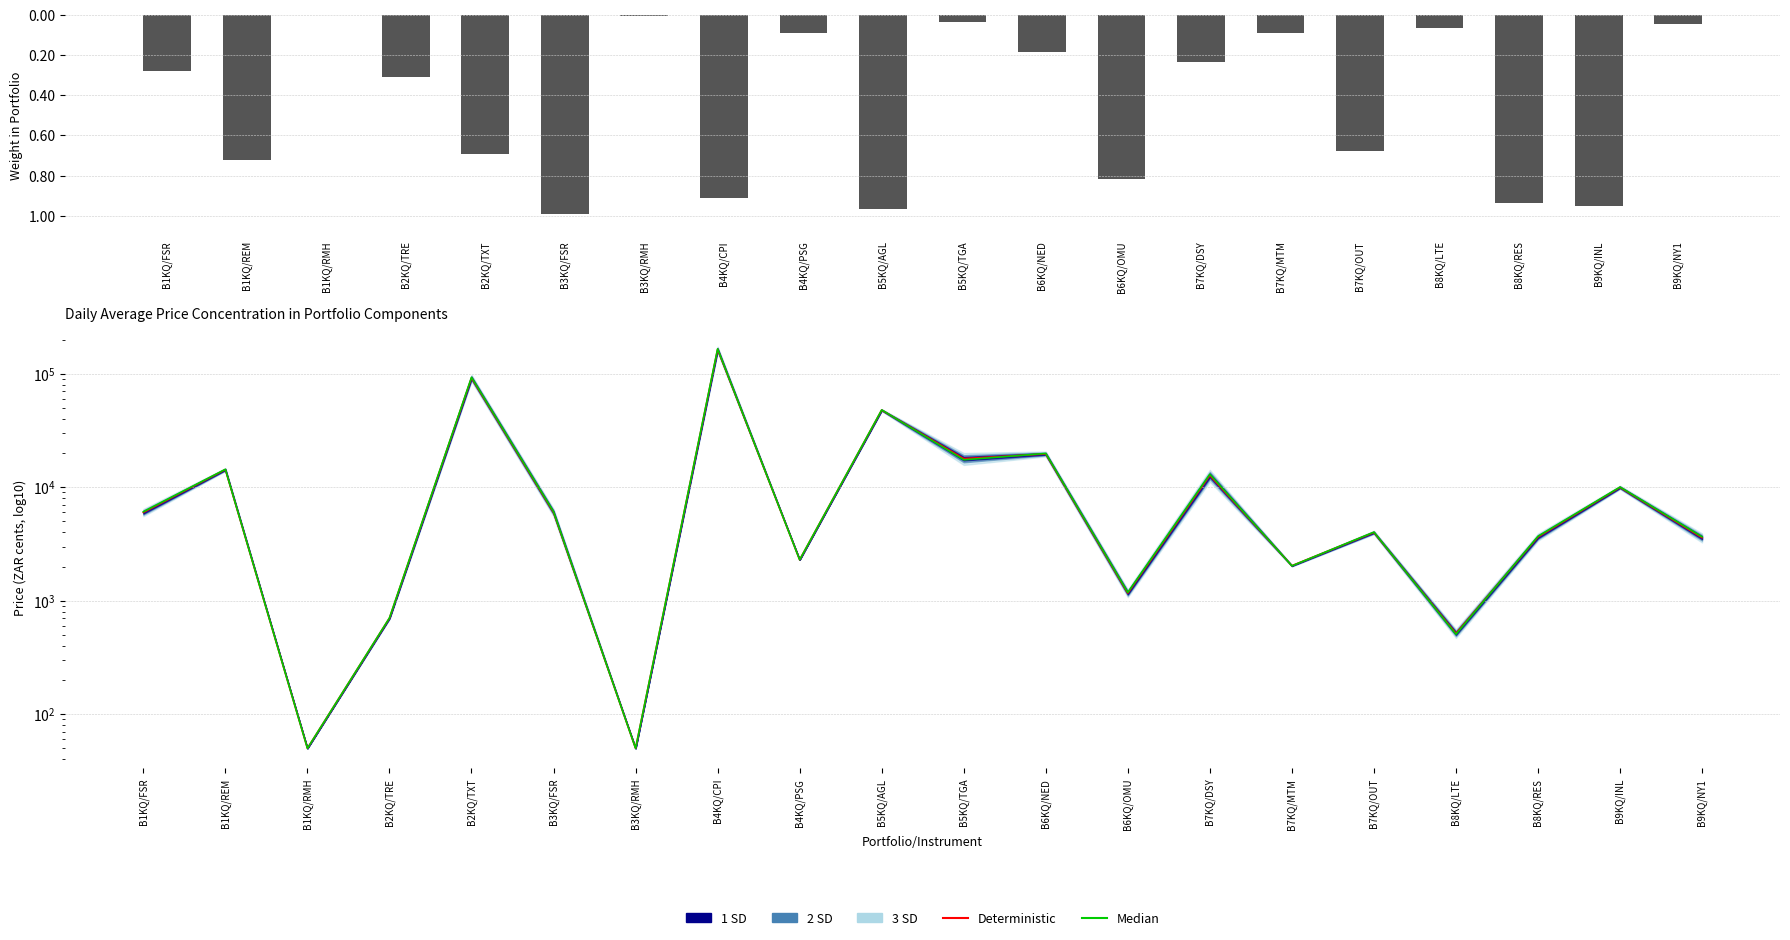

At which category is the sum across all series the highest?

B4KQ/CPI